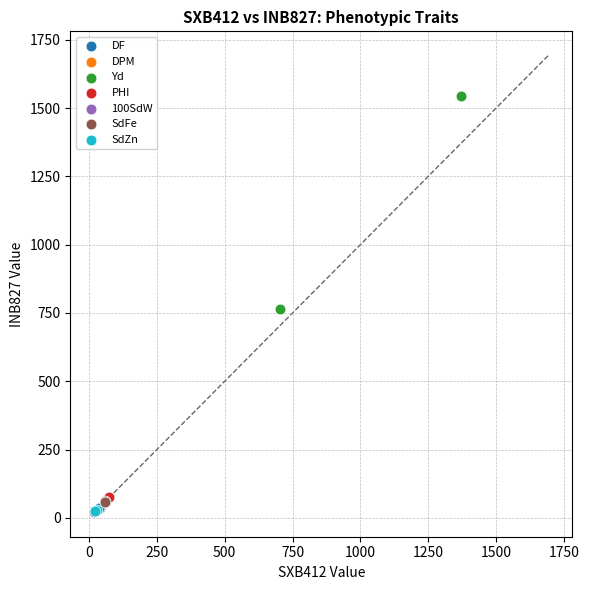

What are all the series names shown in the legend?

DF, DPM, Yd, PHI, 100SdW, SdFe, SdZn